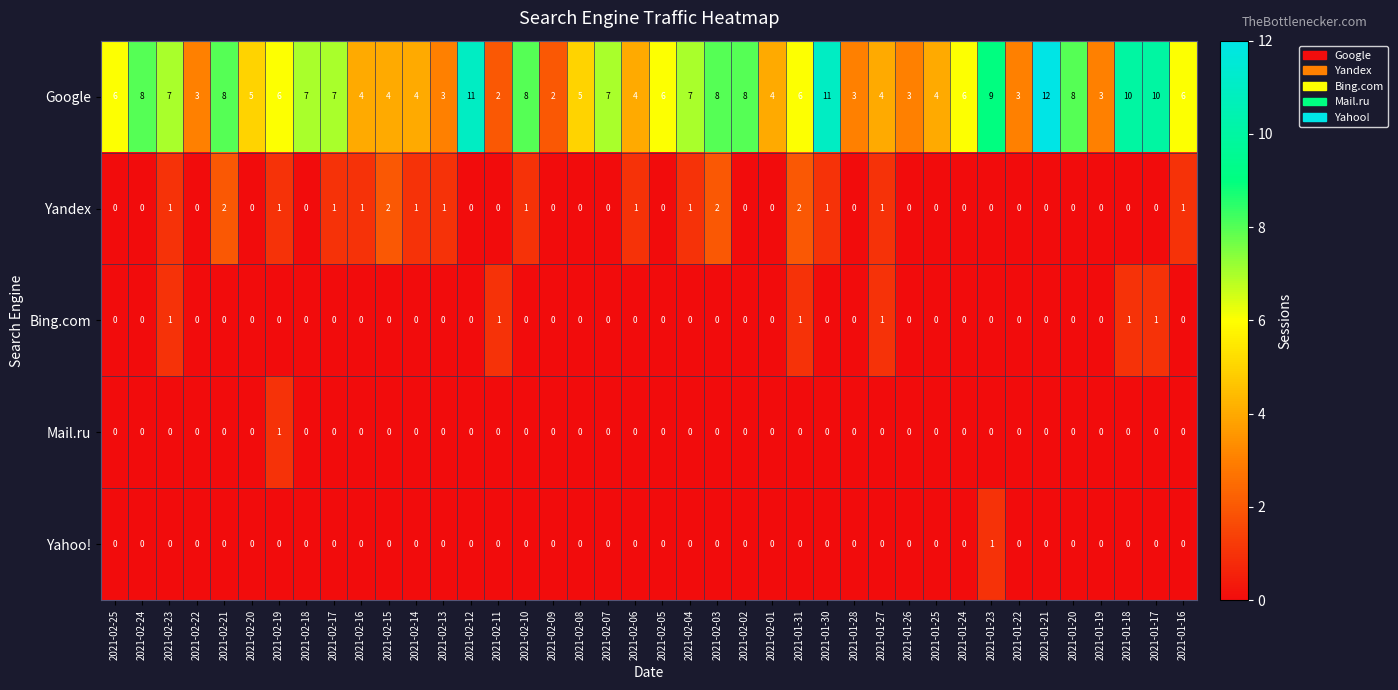

Which series has the largest range (max minus min)?

Google